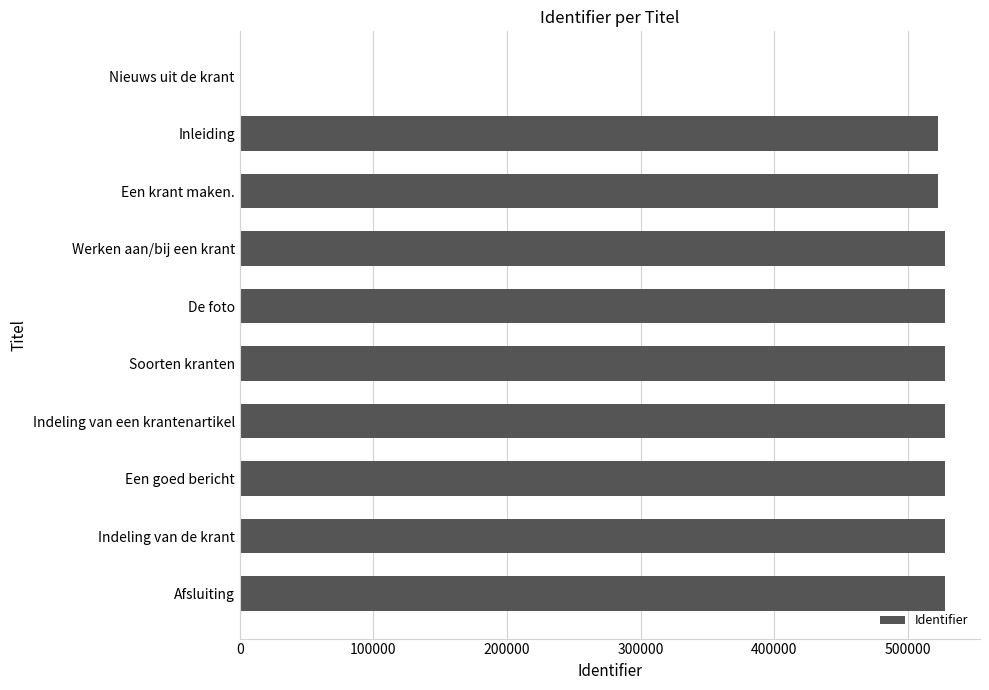

Are the bars grouped side by side (vs. stacked)?

No